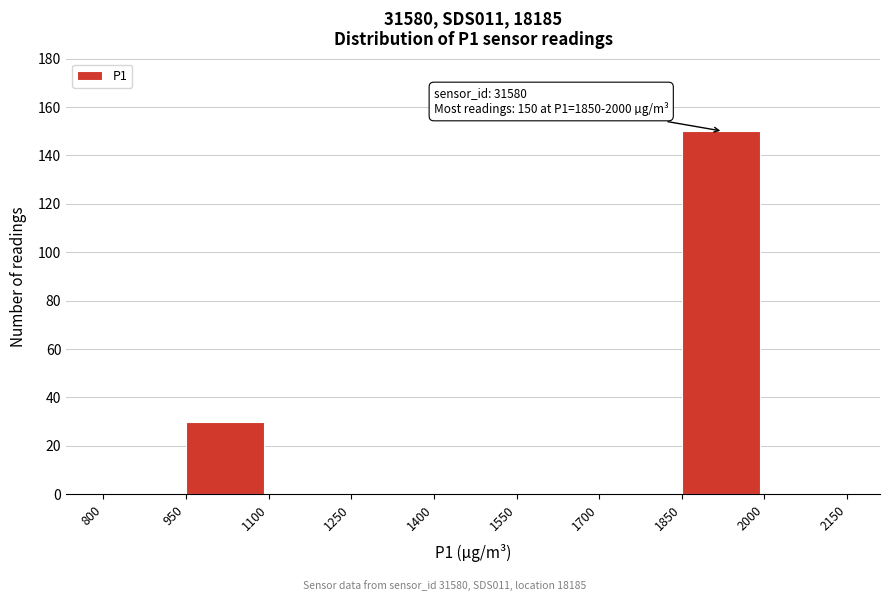

Which range on the x-axis has the tallest bar?

1850 to 2000